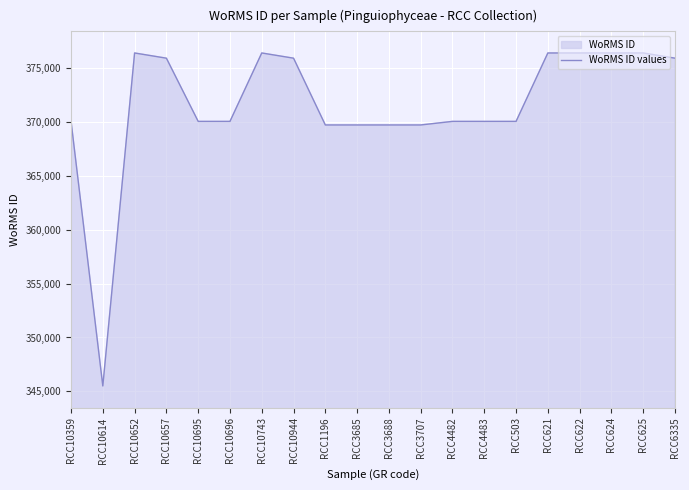

List the labels in order of value, largest first.

RCC10652, RCC10743, RCC624, RCC625, RCC621, RCC622, RCC10657, RCC10944, RCC6335, RCC10359, RCC10695, RCC10696, RCC4482, RCC4483, RCC503, RCC1196, RCC3685, RCC3688, RCC3707, RCC10614